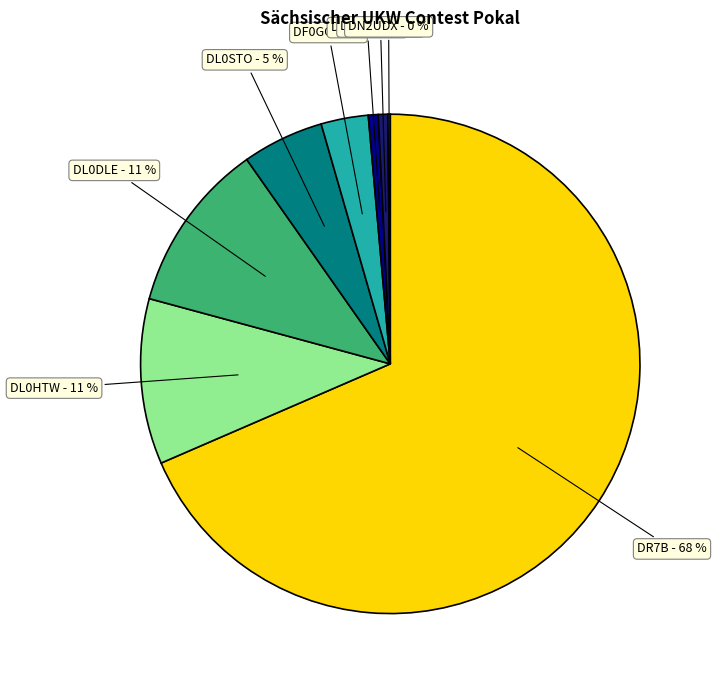

Does DL0TWK - 1 % account for over 50% of the chart?

No